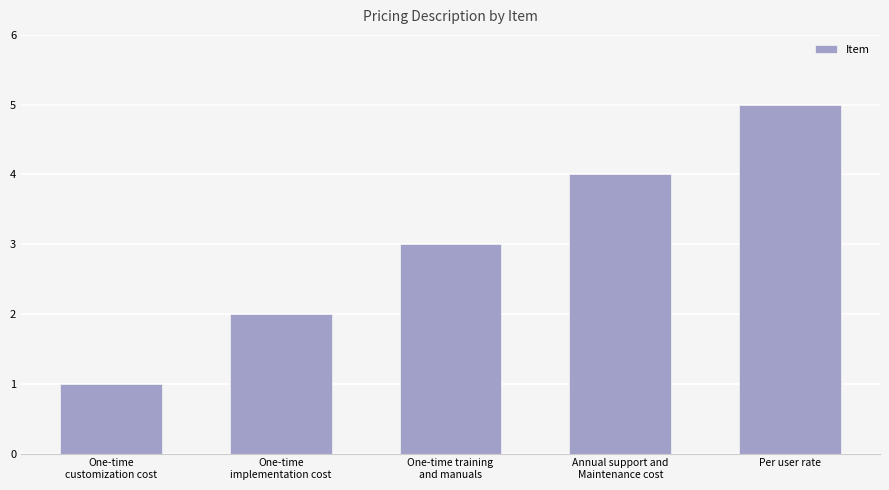

What position from the right is Annual support and
Maintenance cost?

2